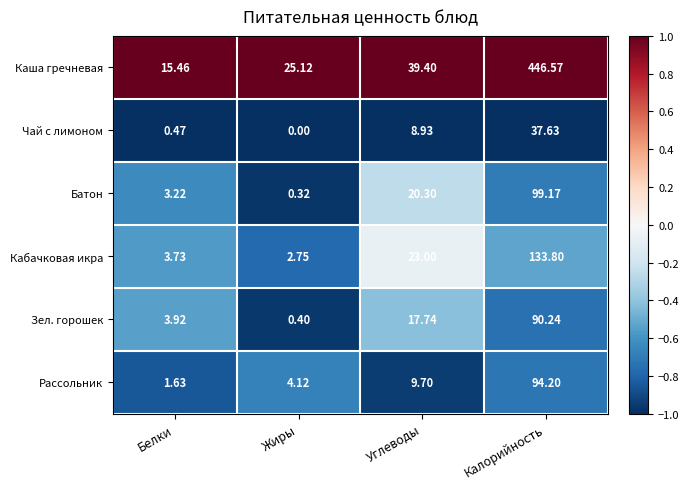

What is the total value across all series at Калорийность?

901.6